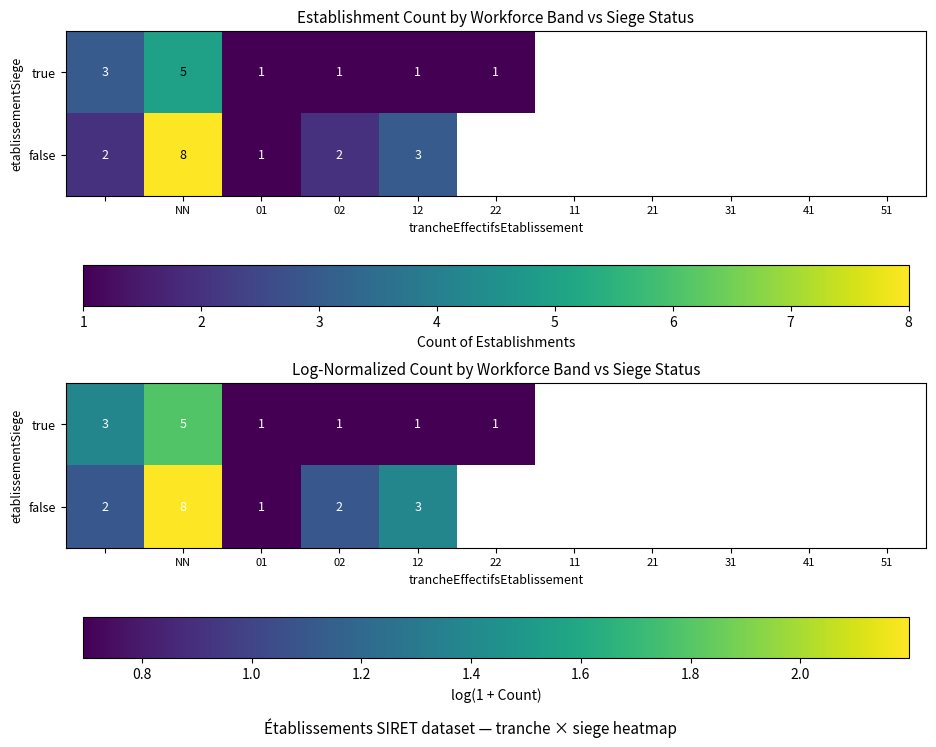

What is the maximum value for false?

2.2